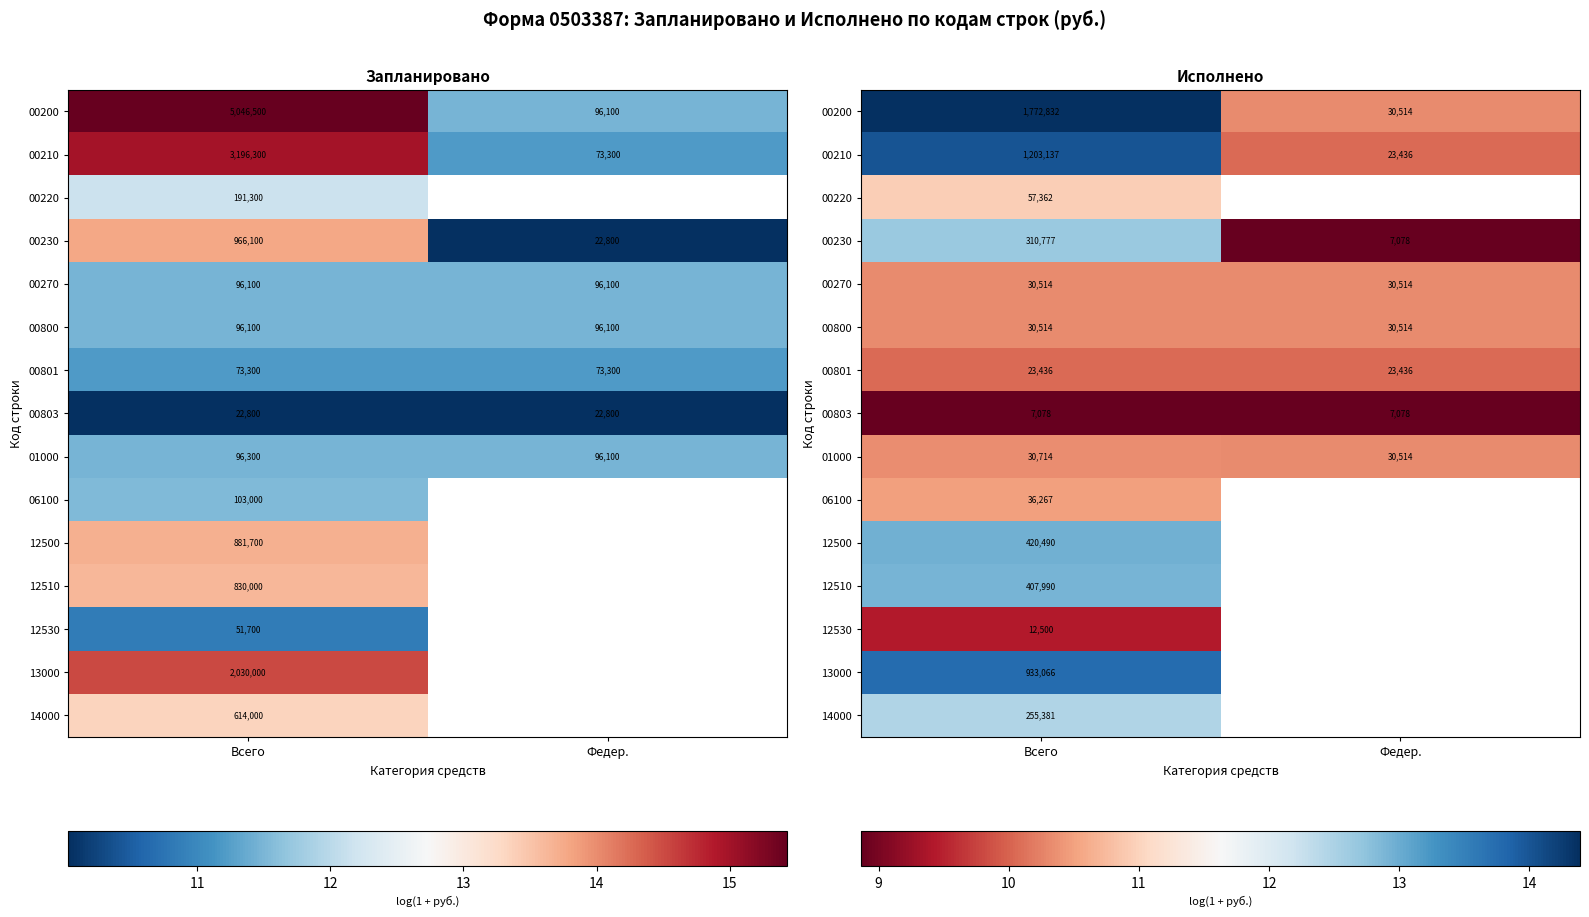

Which has a higher value, Федер. or Всего?

Всего